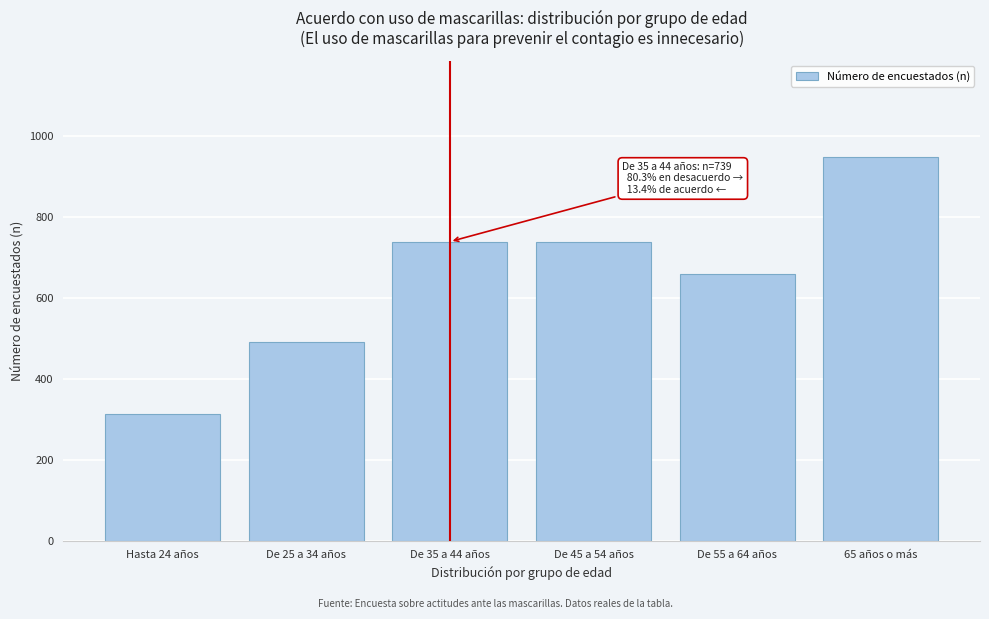

Reading left to right, transcribe all the data shown in this chart.

Hasta 24 años=312	De 25 a 34 años=490	De 35 a 44 años=739	De 45 a 54 años=739	De 55 a 64 años=660	65 años o más=949